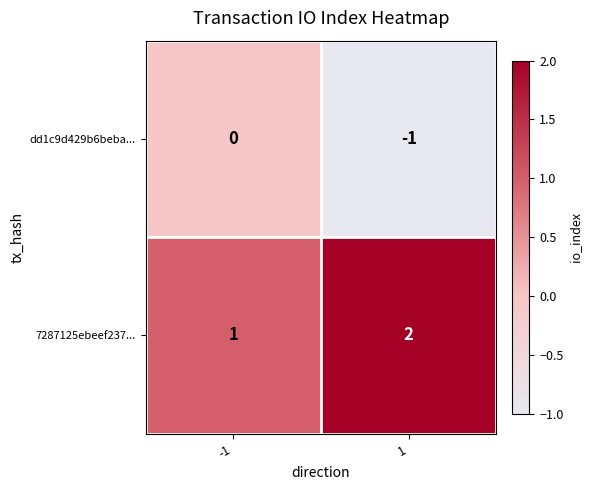

What is the spread (max minus min) of values at 1?

3